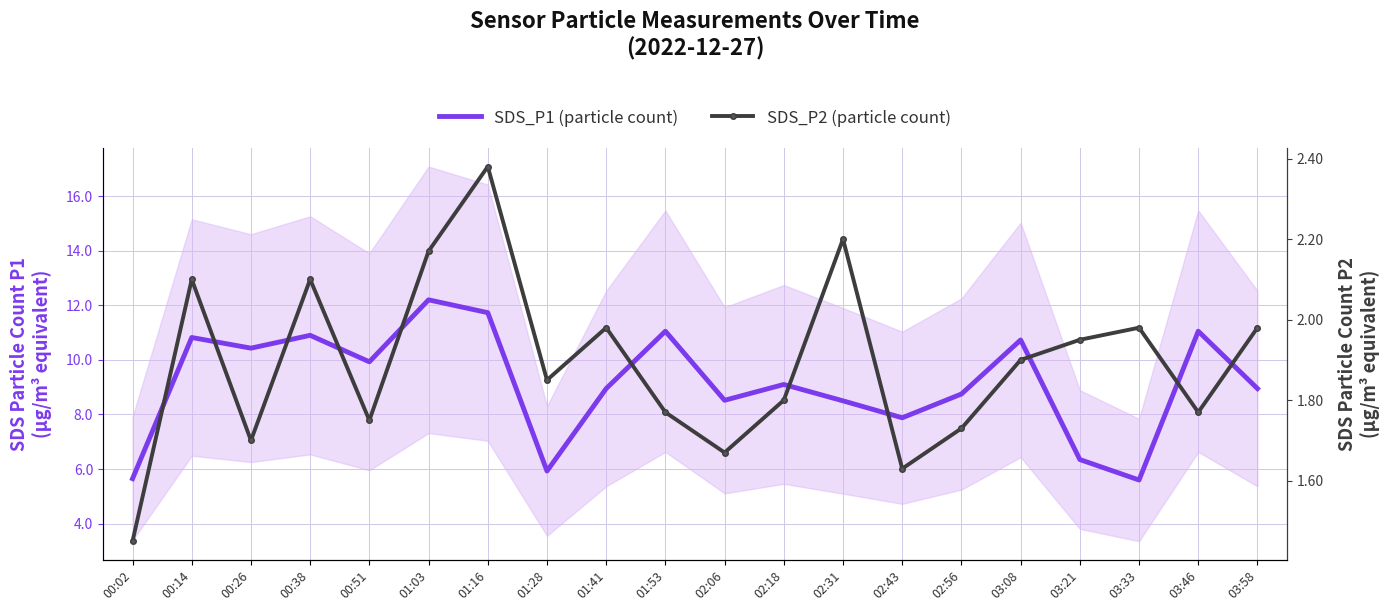

What is the value of the SDS_P2 (particle count) point at the 8th from the left?

1.9